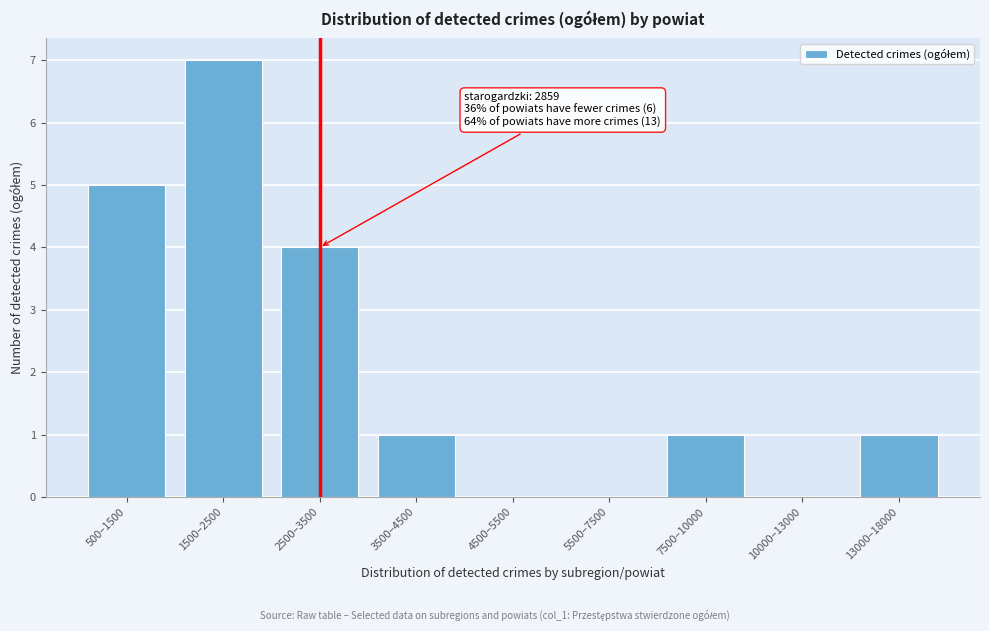

Reading left to right, what are all the values shown in this chart?

500–1500=5	1500–2500=7	2500–3500=4	3500–4500=1	4500–5500=0	5500–7500=0	7500–10000=1	10000–13000=0	13000–18000=1